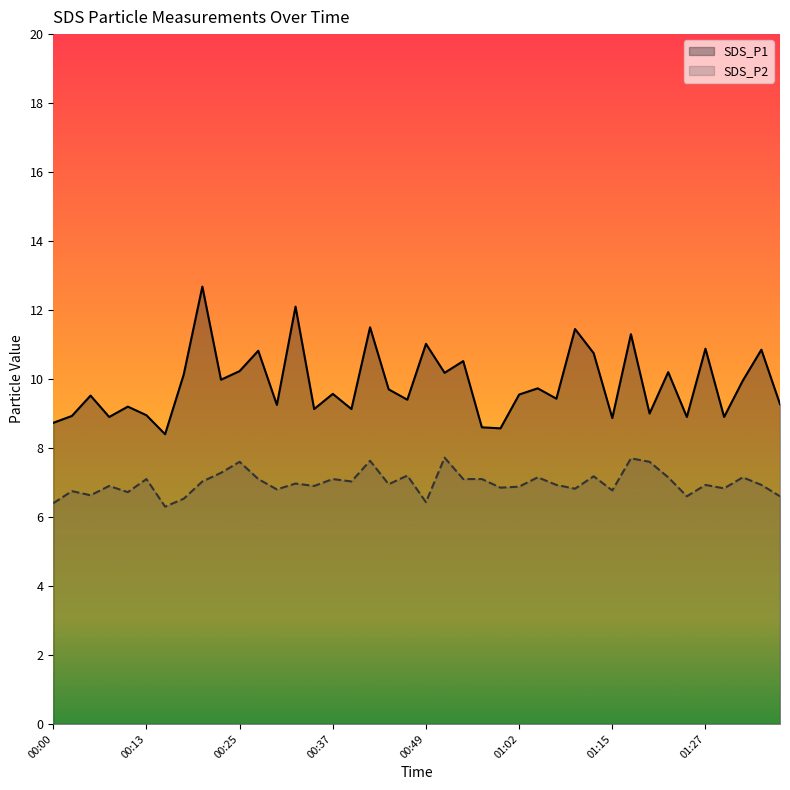

How many data points does each series have?

40